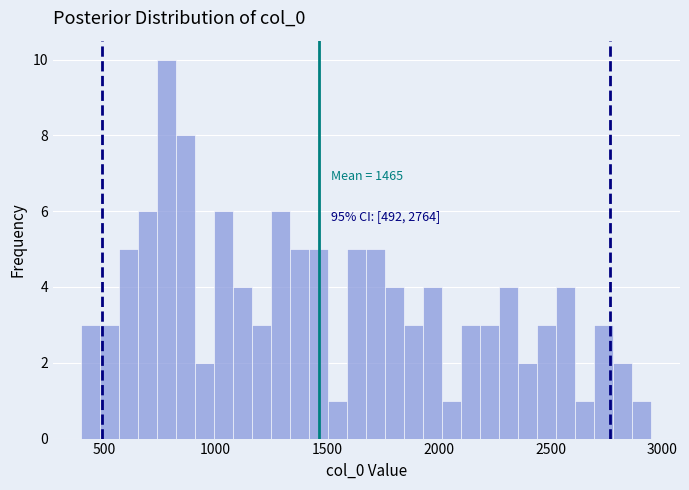

Read against the x-axis, roughly where is the centre of the tallest bar?

800